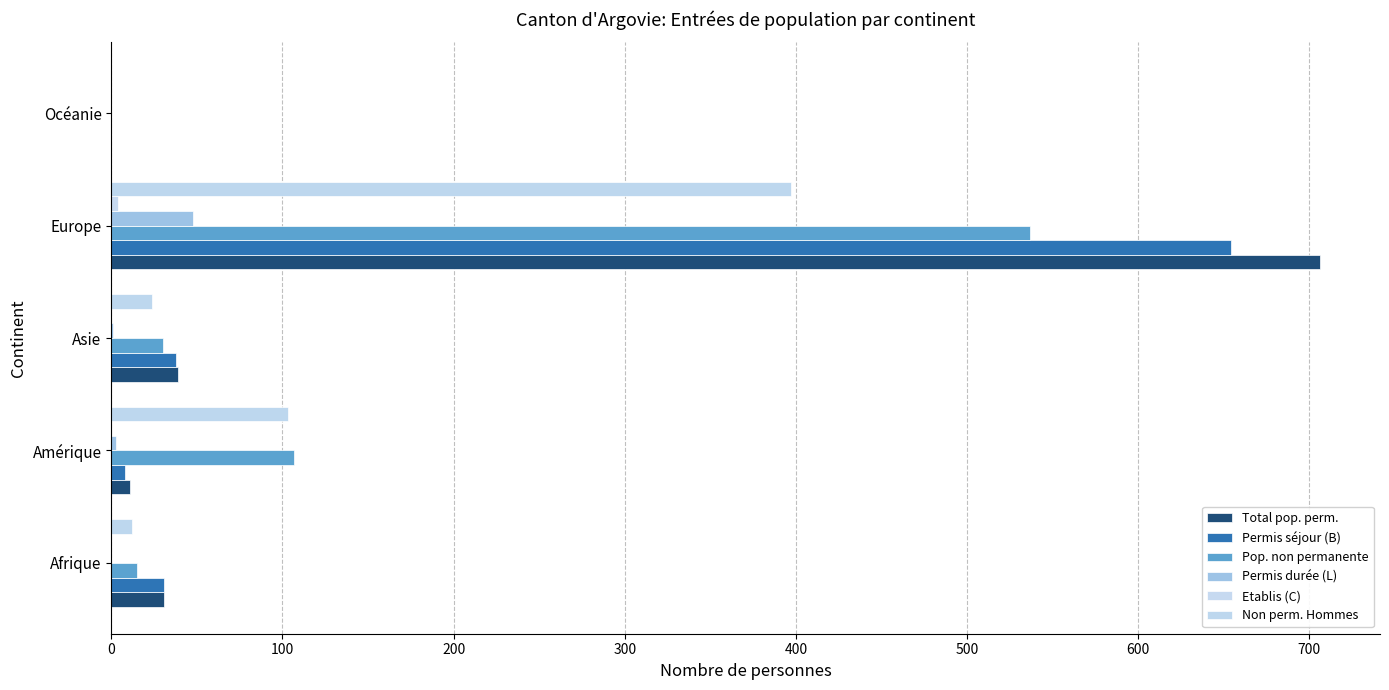

What is the difference between the second highest and minimum values in the Permis séjour (B) series?

38